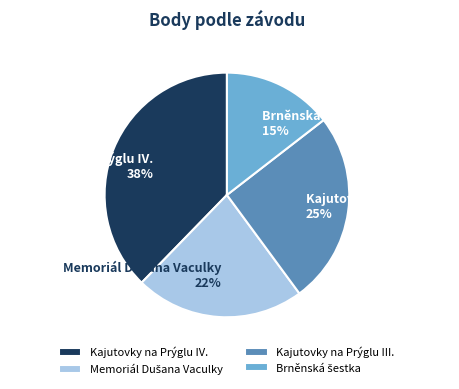

Combined, do Kajutovky na Prýglu IV. and Kajutovky na Prýglu III. account for over 50%?

Yes